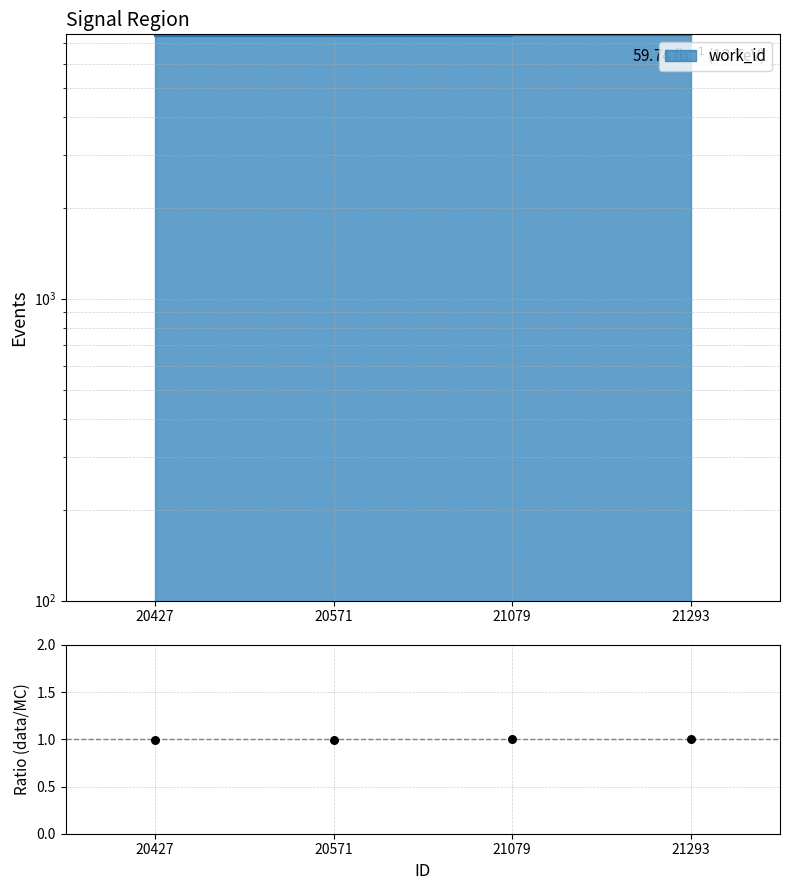

Which has a higher value, 20571 or 21293?

21293